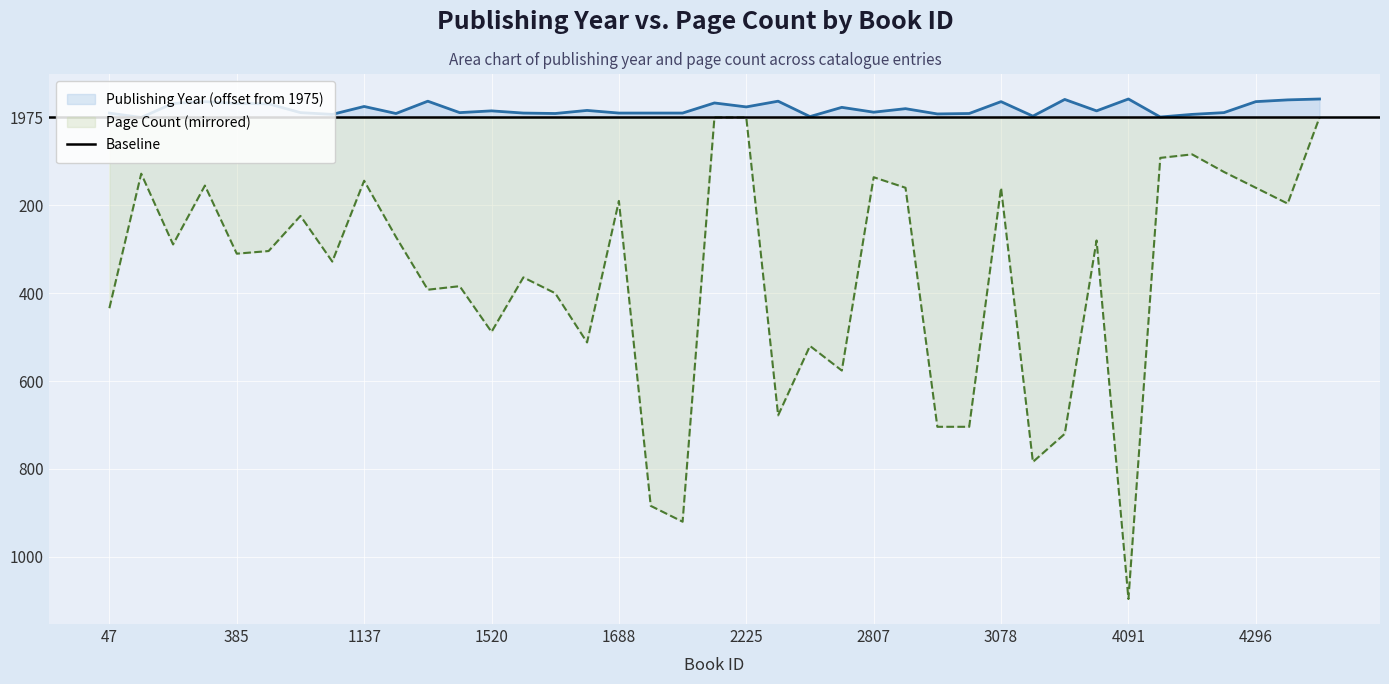

How many lines are shown in the chart?

2